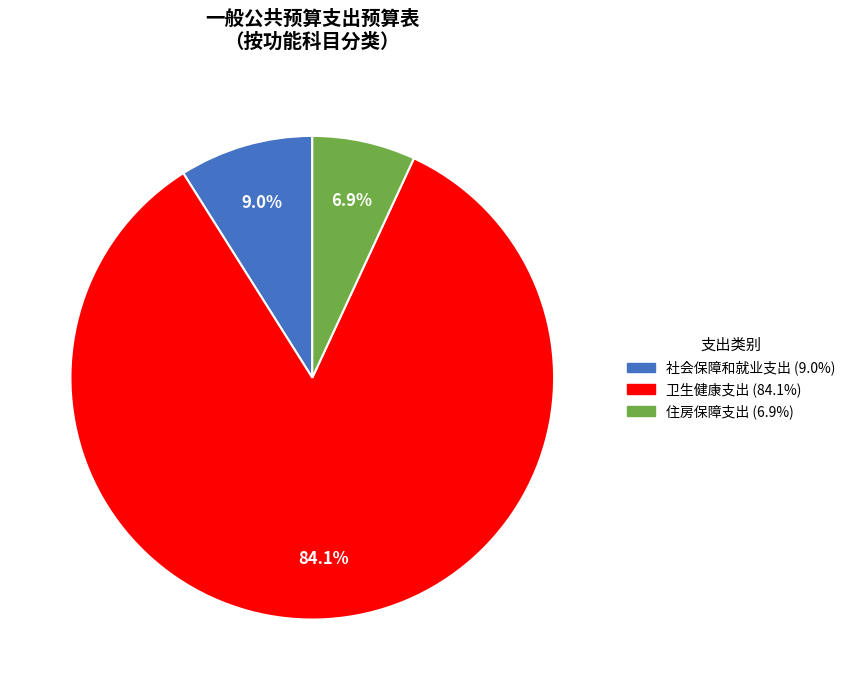

To the nearest percent, what percentage of the pie is 社会保障和就业支出?

9%